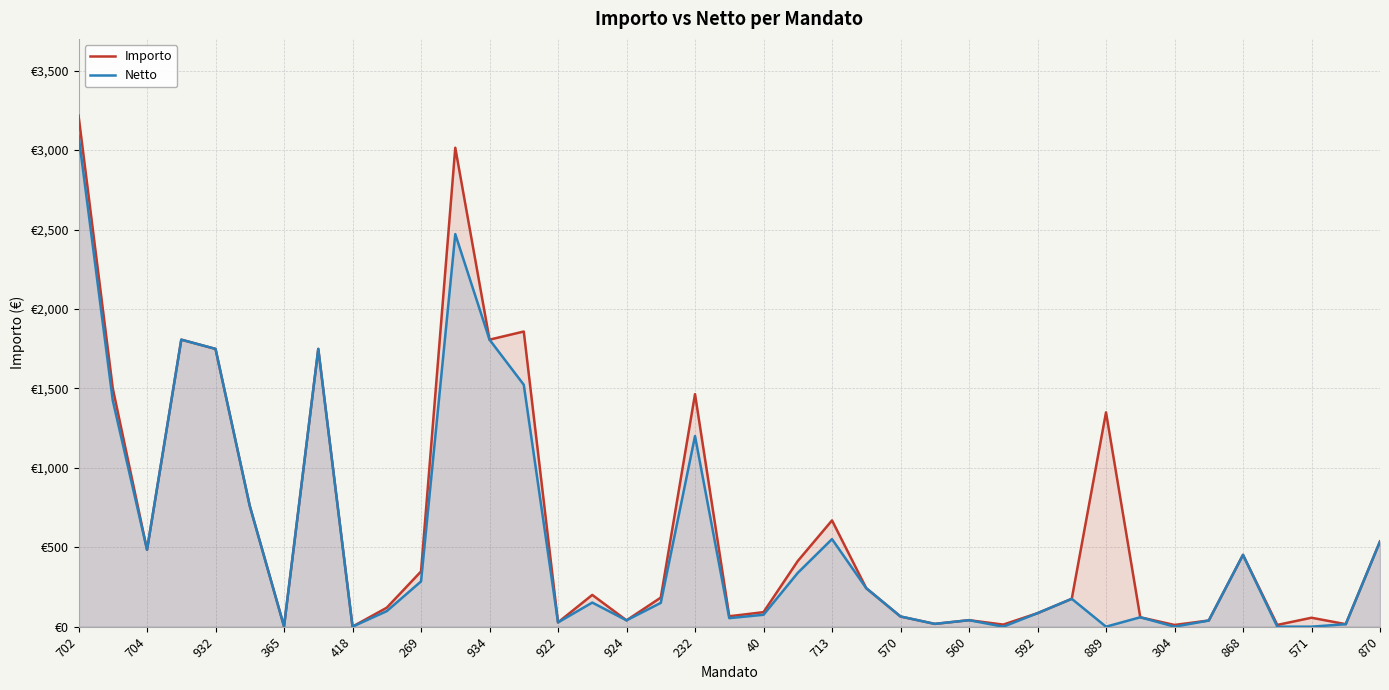

Which has a higher value, 924 or 571?

571